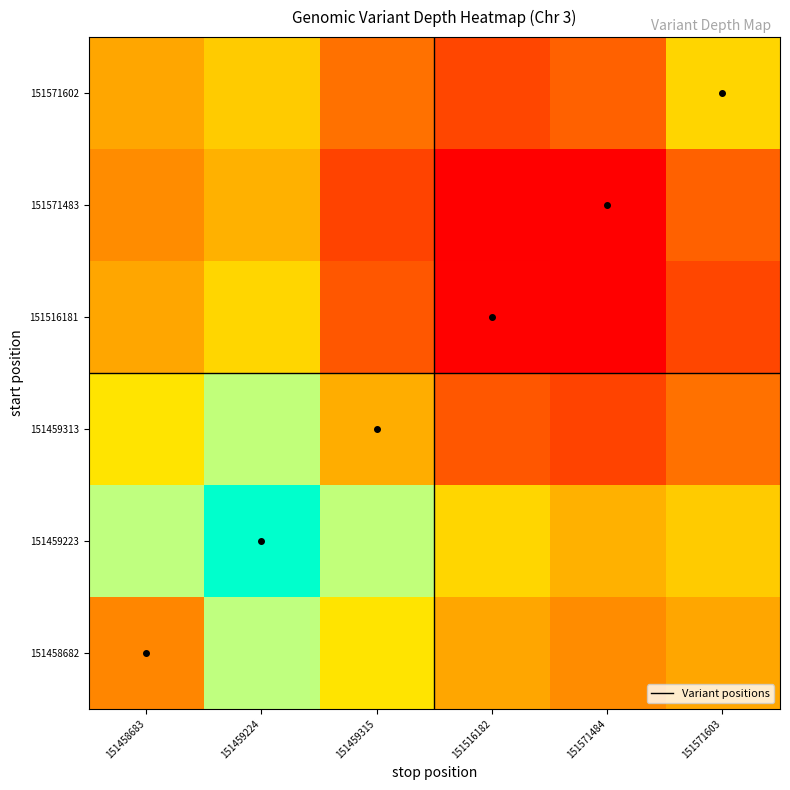

Reading left to right, transcribe all the data shown in this chart.

151458682: 151458683=36.8	151459224=42.7	151459315=40.1	151516182=37.8	151571484=37.0	151571603=37.8
151459223: 151458683=42.7	151459224=47.5	151459315=42.7	151516182=39.4	151571484=38.2	151571603=39.0
151459313: 151458683=40.1	151459224=42.7	151459315=38.1	151516182=35.4	151571484=34.7	151571603=36.2
151516181: 151458683=37.8	151459224=39.4	151459315=35.4	151516182=32.7	151571484=32.6	151571603=34.8
151571483: 151458683=37.0	151459224=38.2	151459315=34.7	151516182=32.6	151571484=32.6	151571603=35.7
151571602: 151458683=37.8	151459224=39.0	151459315=36.2	151516182=34.8	151571484=35.7	151571603=39.4